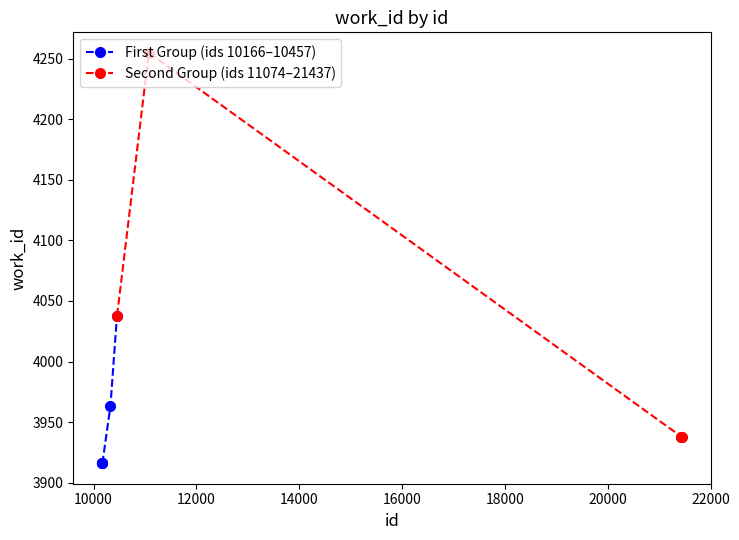

How many intersections are there between First Group (ids 10166–10457) and Second Group (ids 11074–21437)?

1